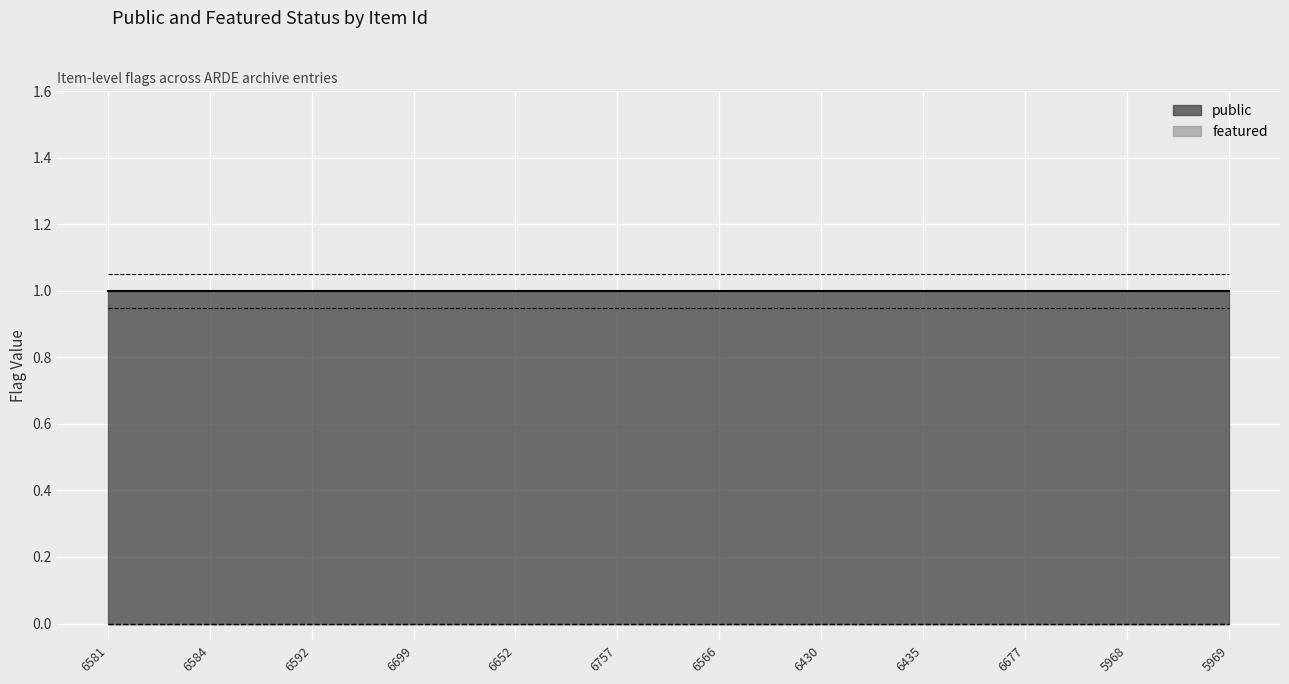

Which series has the largest total across all categories?

public